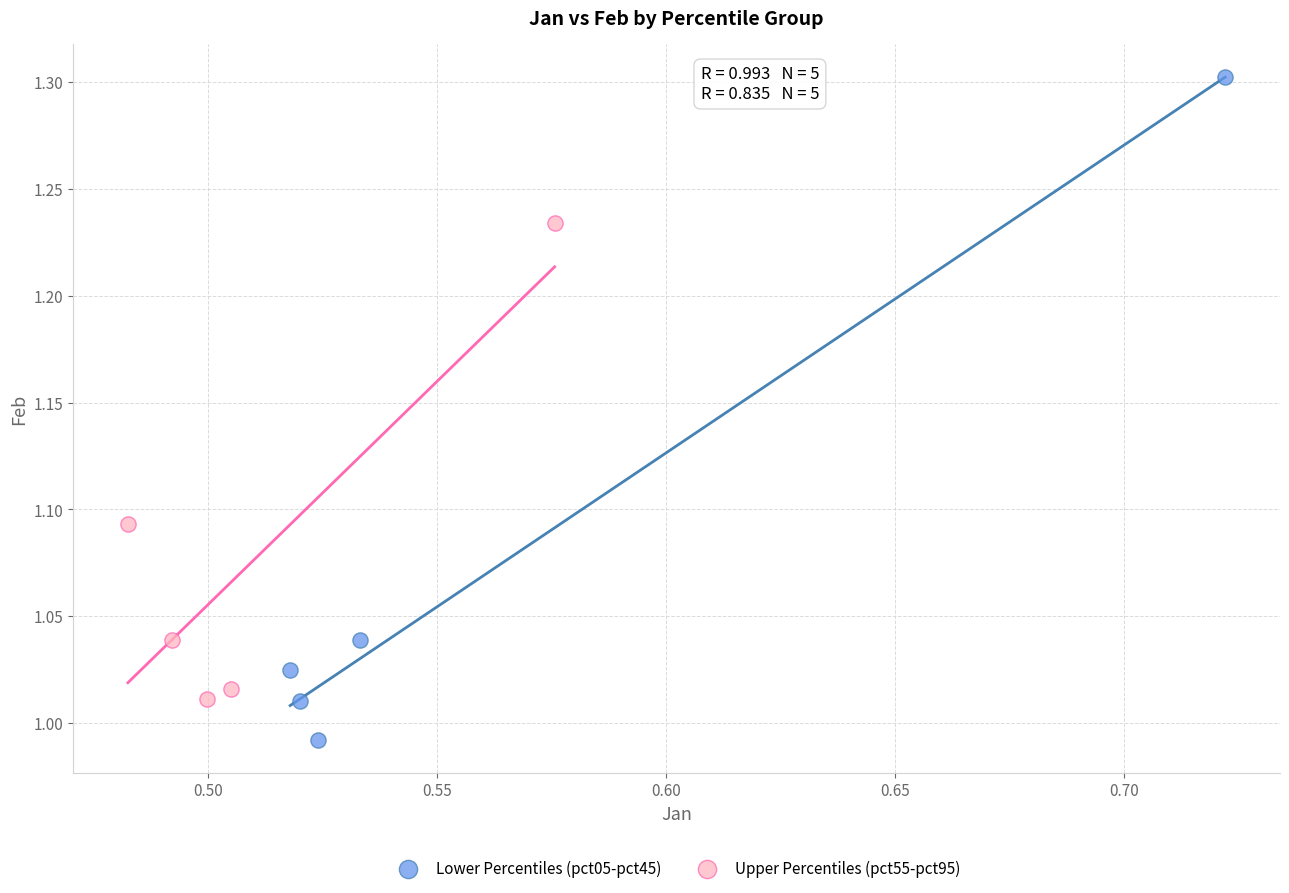

Which series has the largest Y range (max minus min)?

Lower Percentiles (pct05-pct45)